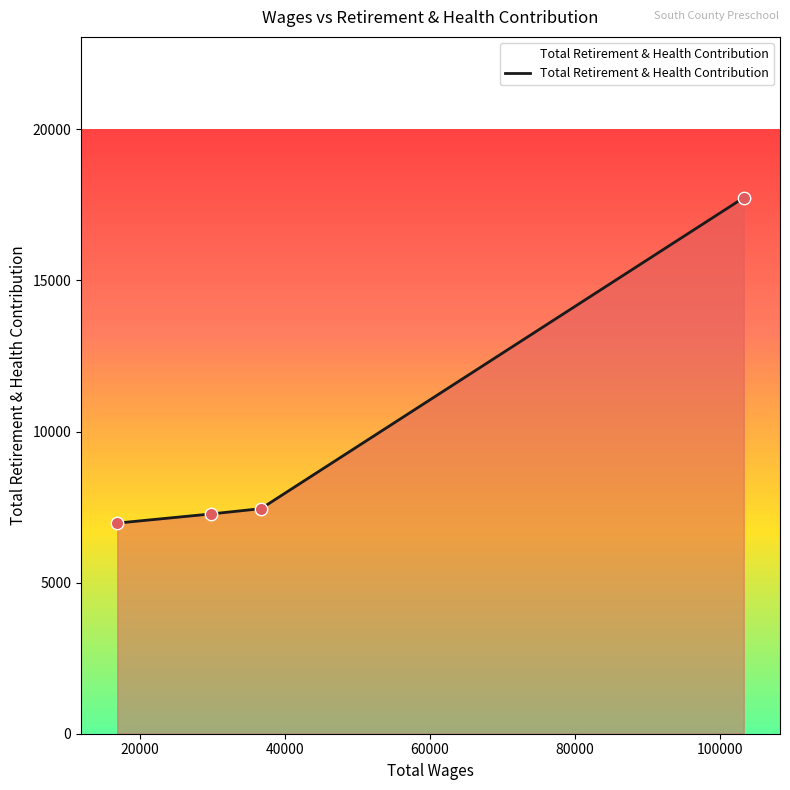

What is the difference between the maximum and minimum values?

10769